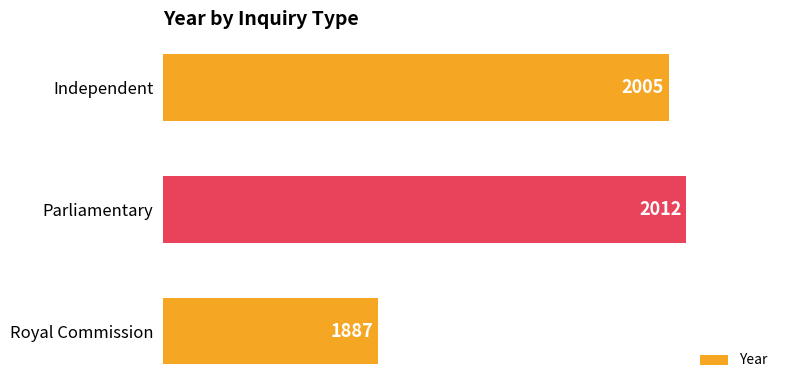

How many data points does each series have?

3